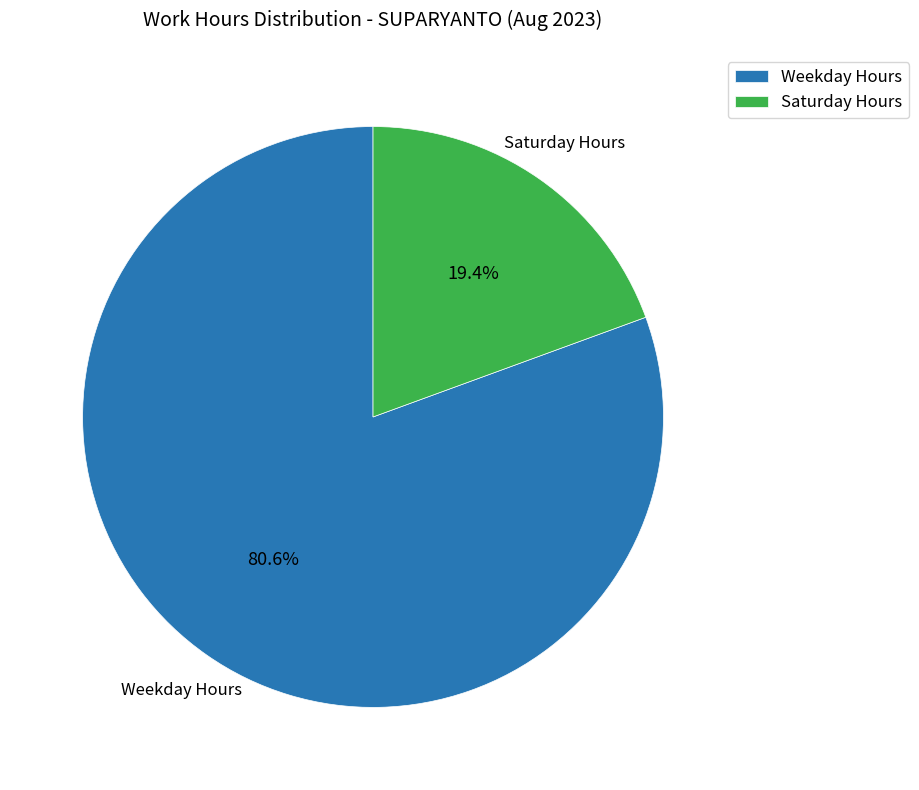

To the nearest percent, what is the difference between the largest and smallest slice percentages?

61%